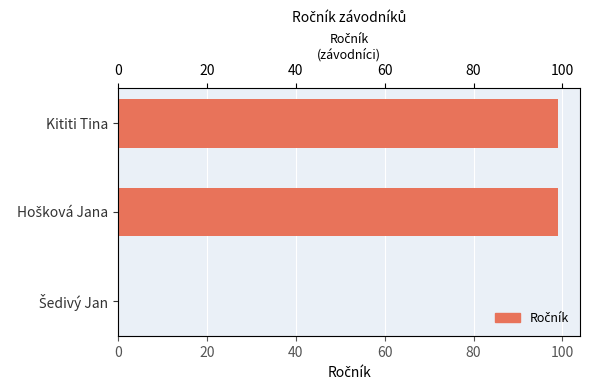

What is the sum of the values at 20 and 40?

198